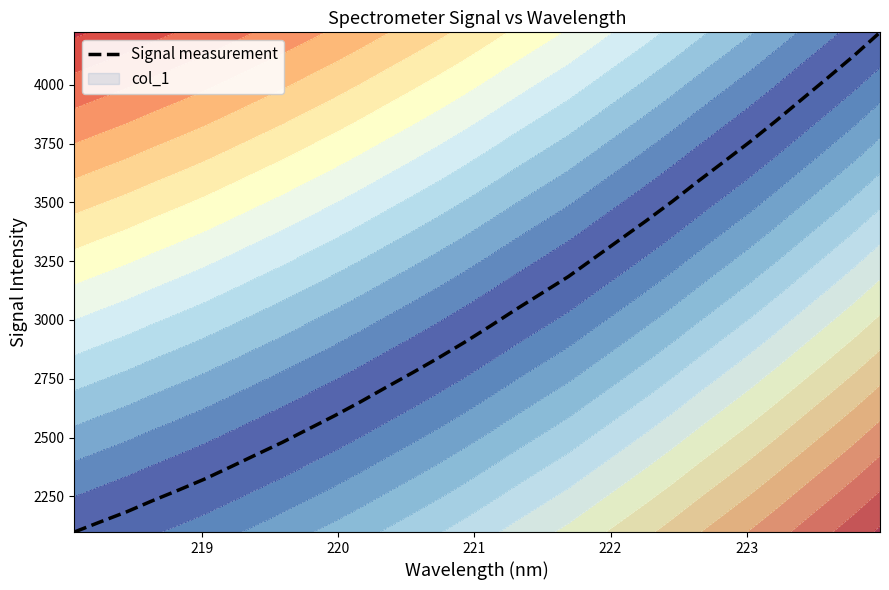

True or false: the data shows 4410.0 at 9.

False